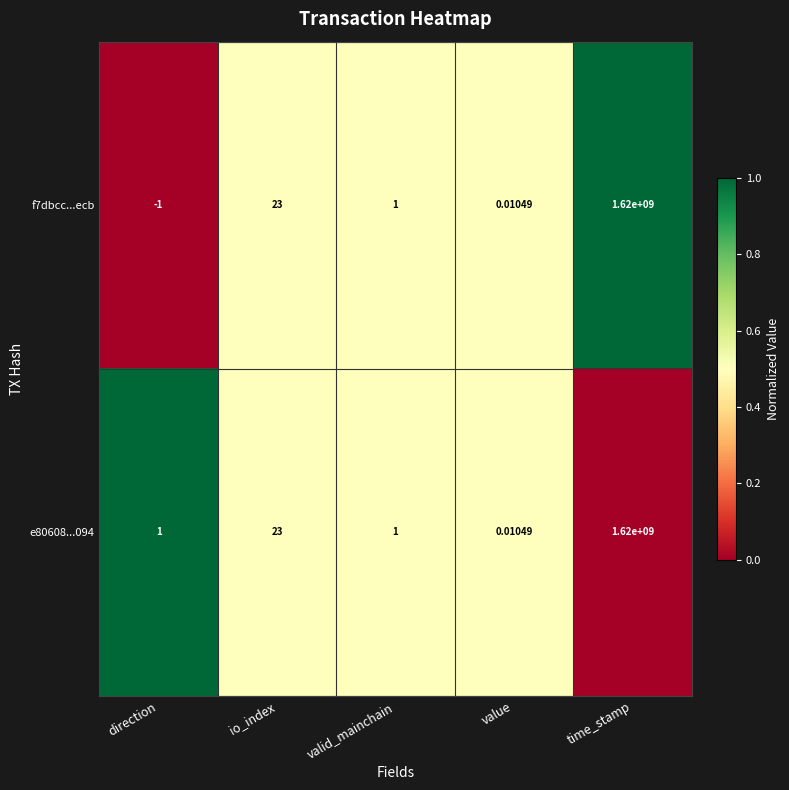

List the labels in order of f7dbcc...ecb value, smallest first.

direction, value, valid_mainchain, io_index, time_stamp